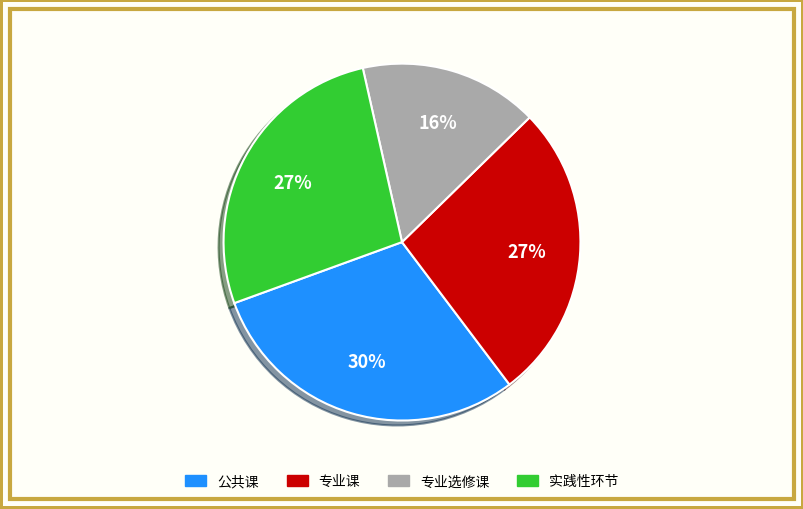

To the nearest percent, what is the average slice percentage?

25%